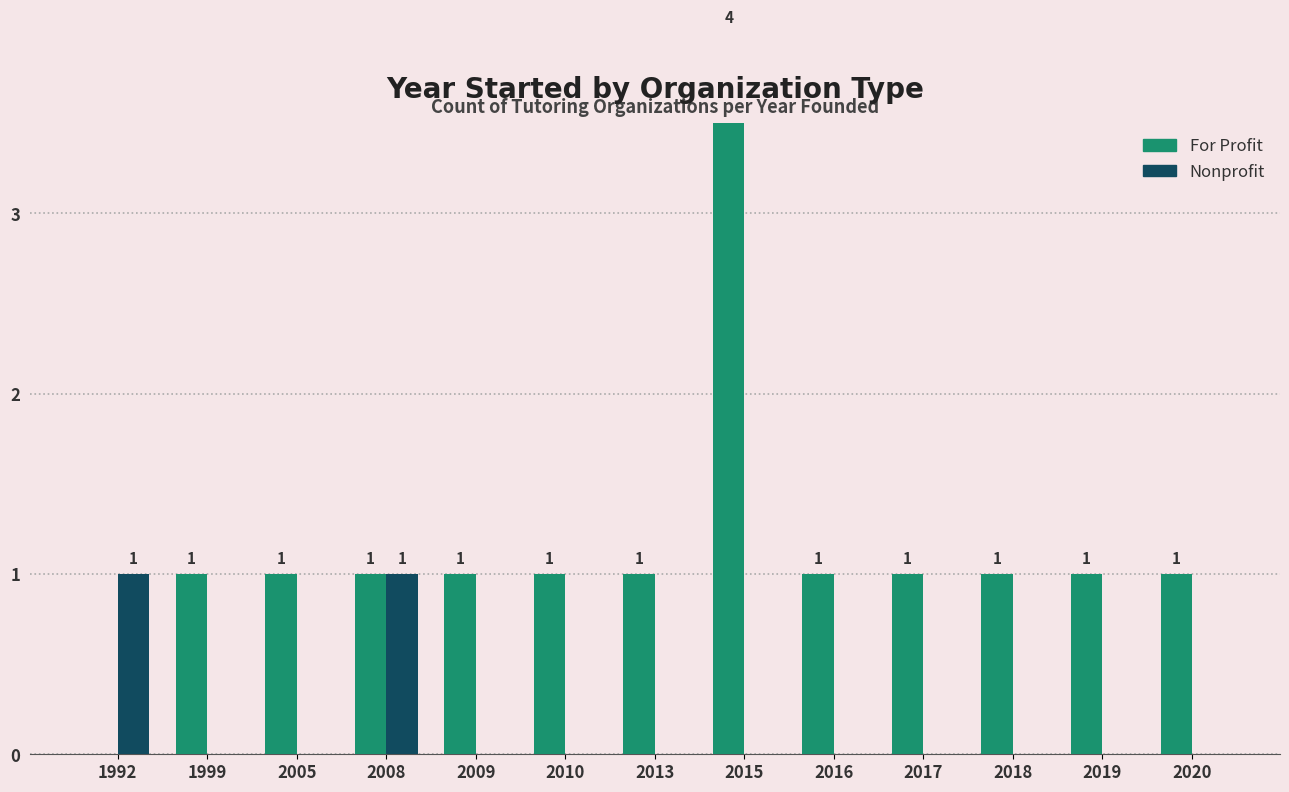

What are all the series names shown in the legend?

For Profit, Nonprofit